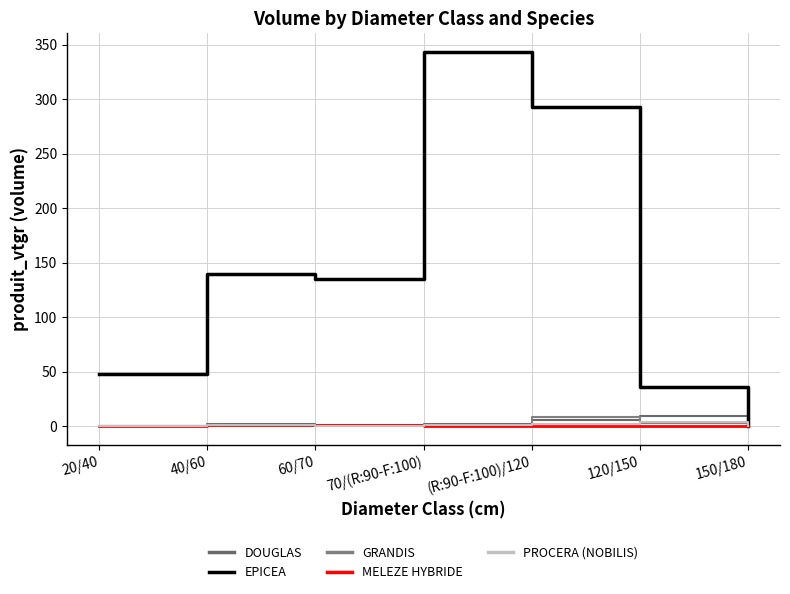

What is the spread (max minus min) of values at 20/40?

48.2